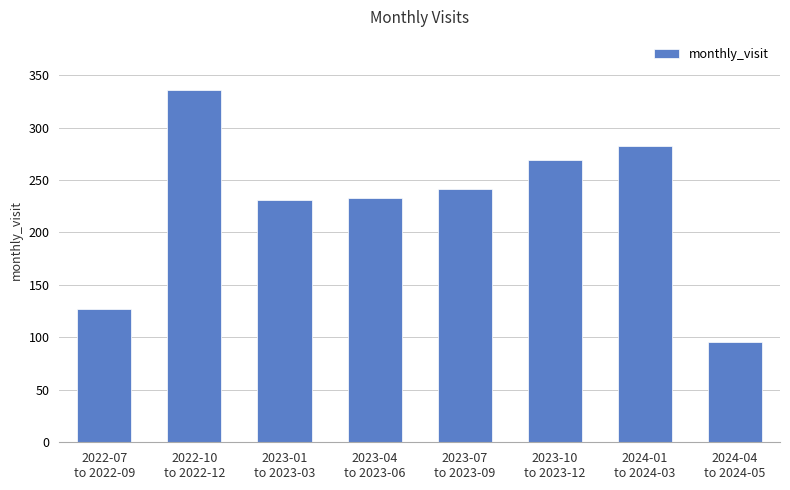

What is the sum of all values?

1815